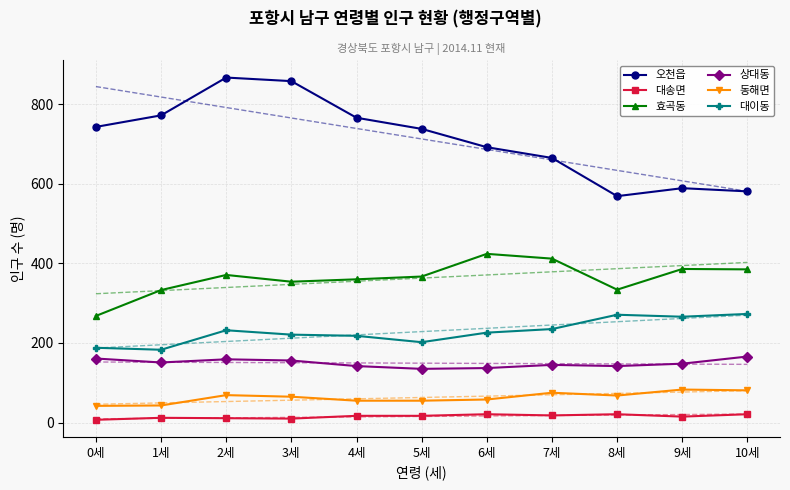

What position from the right is 4세?

7